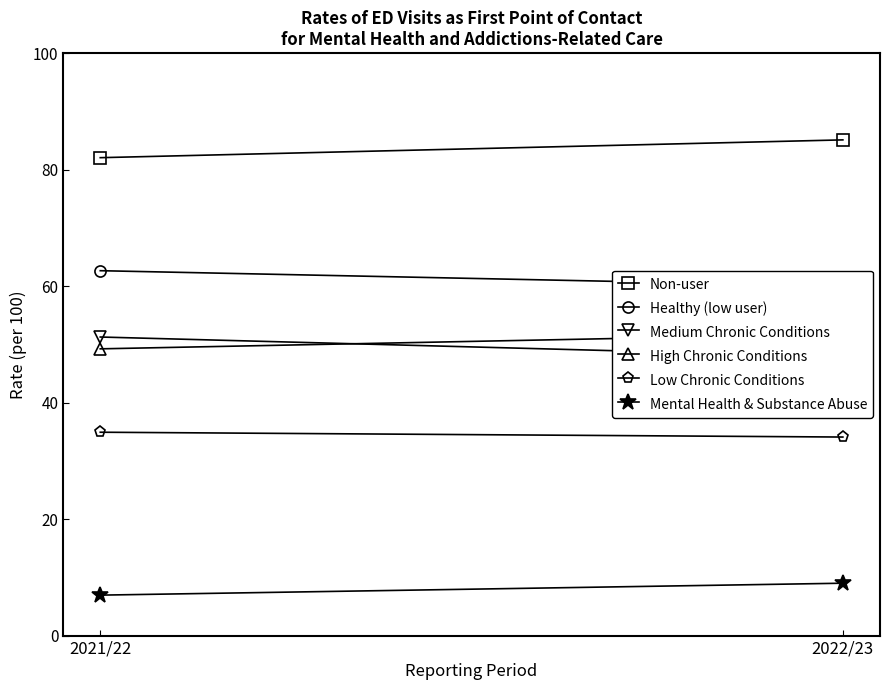

What is the difference between the Medium Chronic Conditions values at 2022/23 and 2021/22?

3.4